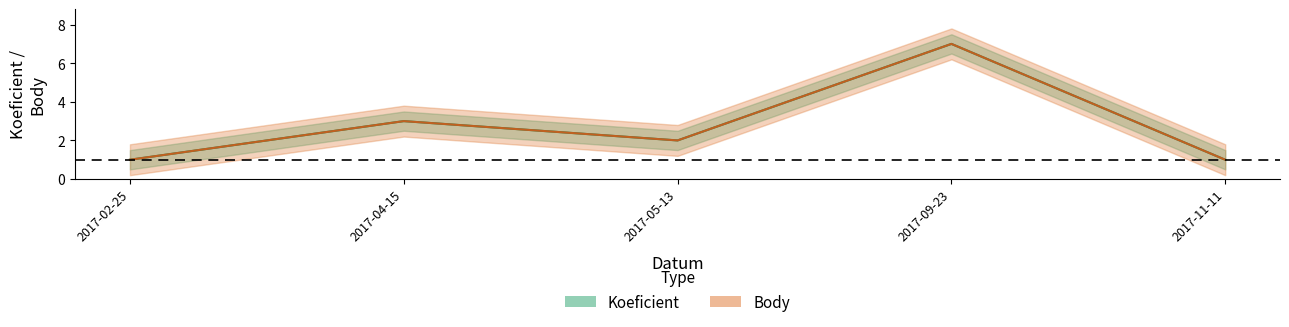

Is the value of Body at 2017-11-11 greater than the value of Koeficient at 2017-09-23?

No